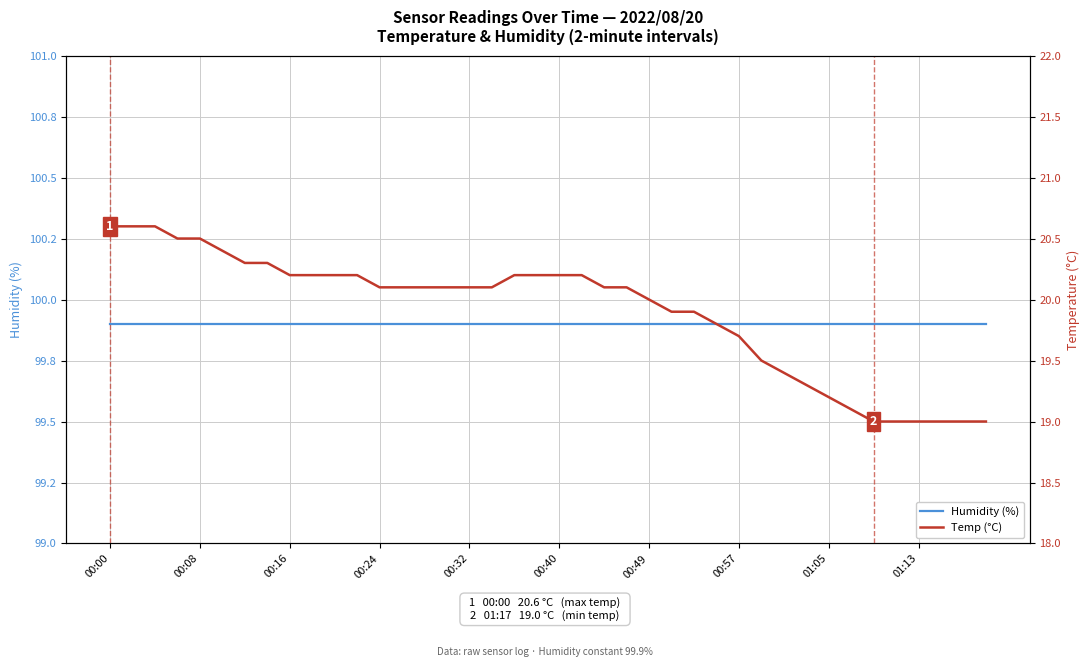

Which series contains the lowest Y value?

Temp (°C)